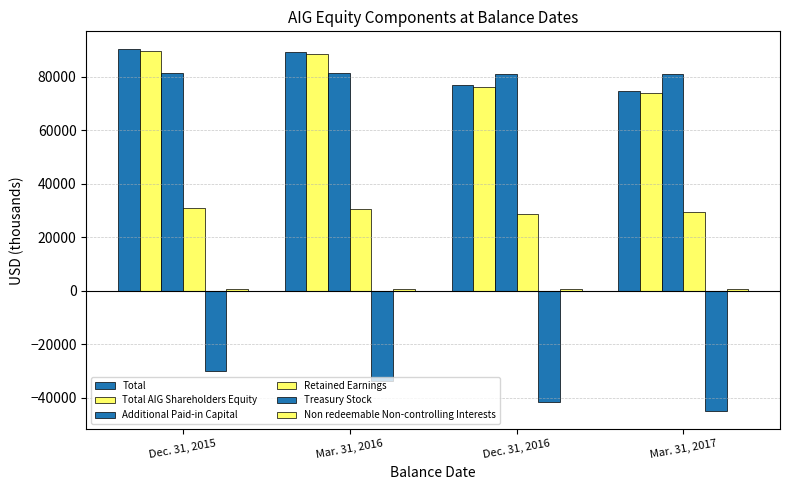

What is the total value across all series at Mar. 31, 2017?

214856